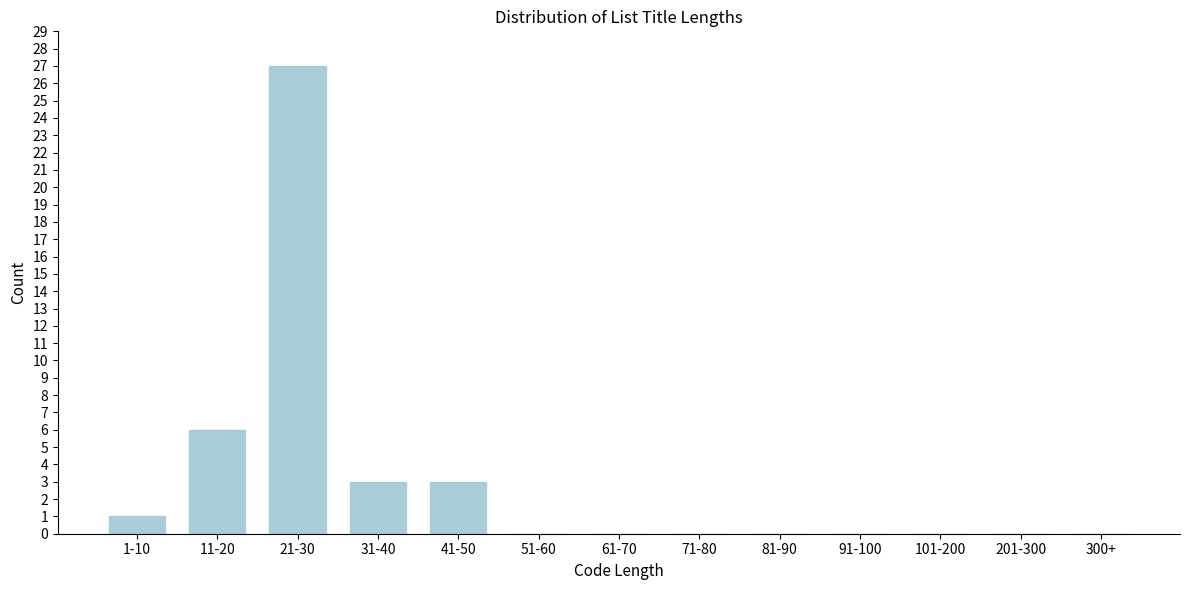

Reading left to right, list all the values displayed in this chart.

1-10=1	11-20=6	21-30=27	31-40=3	41-50=3	51-60=0	61-70=0	71-80=0	81-90=0	91-100=0	101-200=0	201-300=0	300+=0